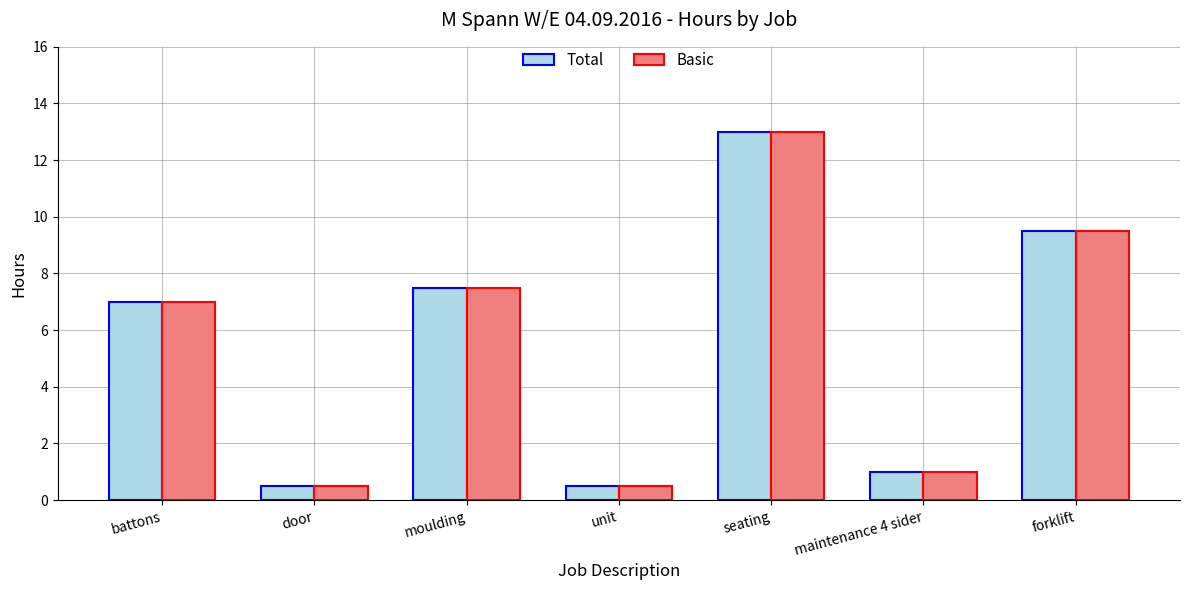

What is the difference between the maximum and second lowest values in the Basic series?

12.5